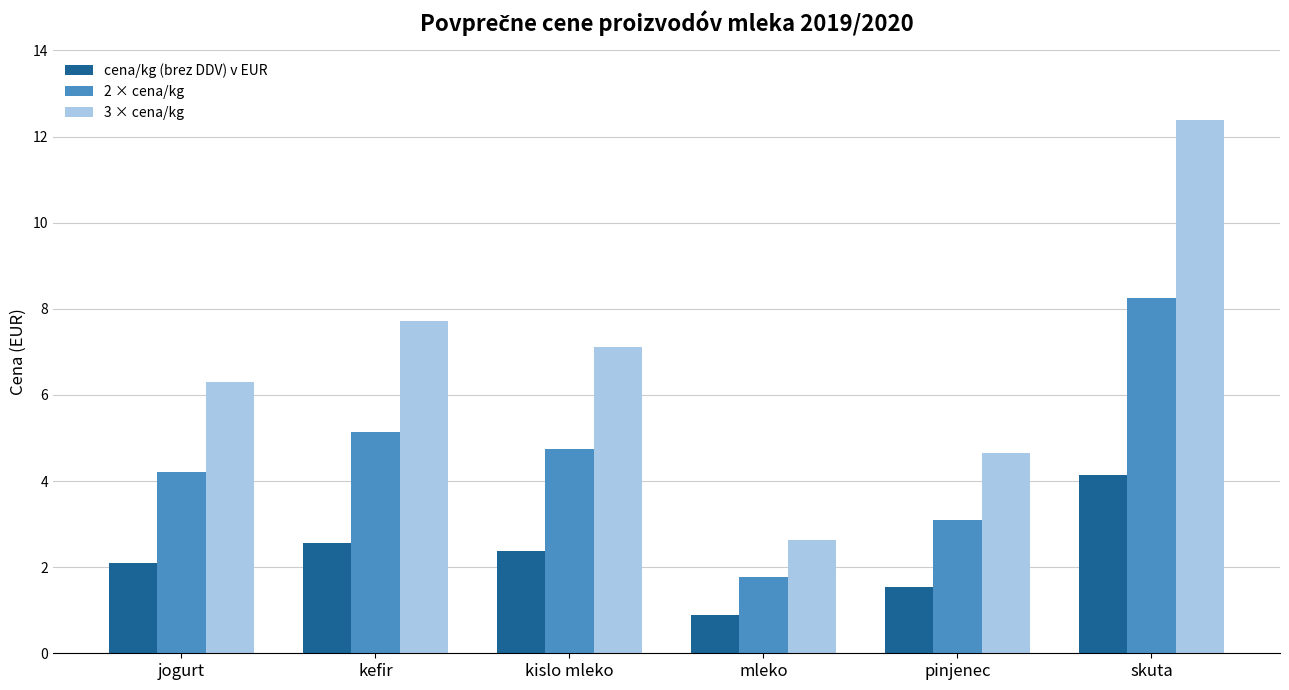

List the series in order of their overall mean, highest first.

3 × cena/kg, 2 × cena/kg, cena/kg (brez DDV) v EUR